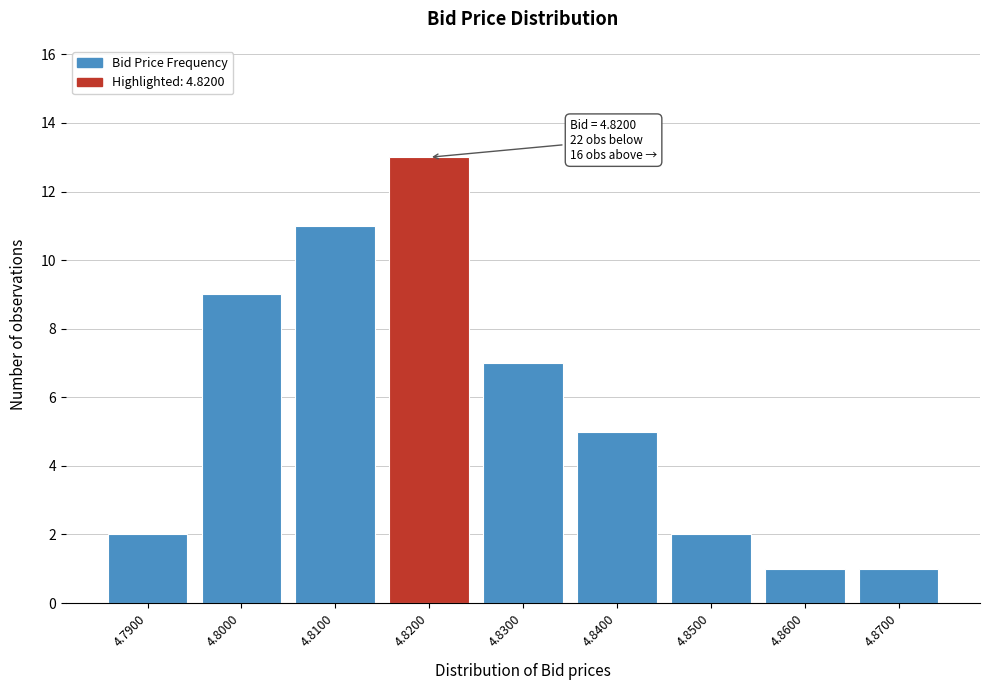

Reading right to left, extract all data points from this chart.

4.8700=1	4.8600=1	4.8500=2	4.8400=5	4.8300=7	4.8200=13	4.8100=11	4.8000=9	4.7900=2